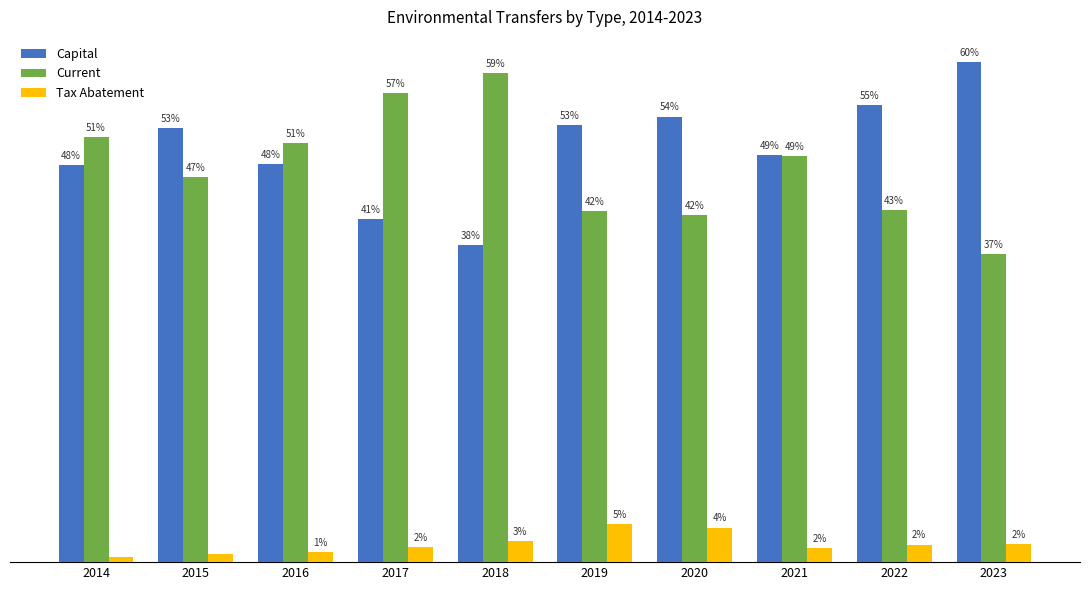

What are all the series names shown in the legend?

Capital, Current, Tax Abatement